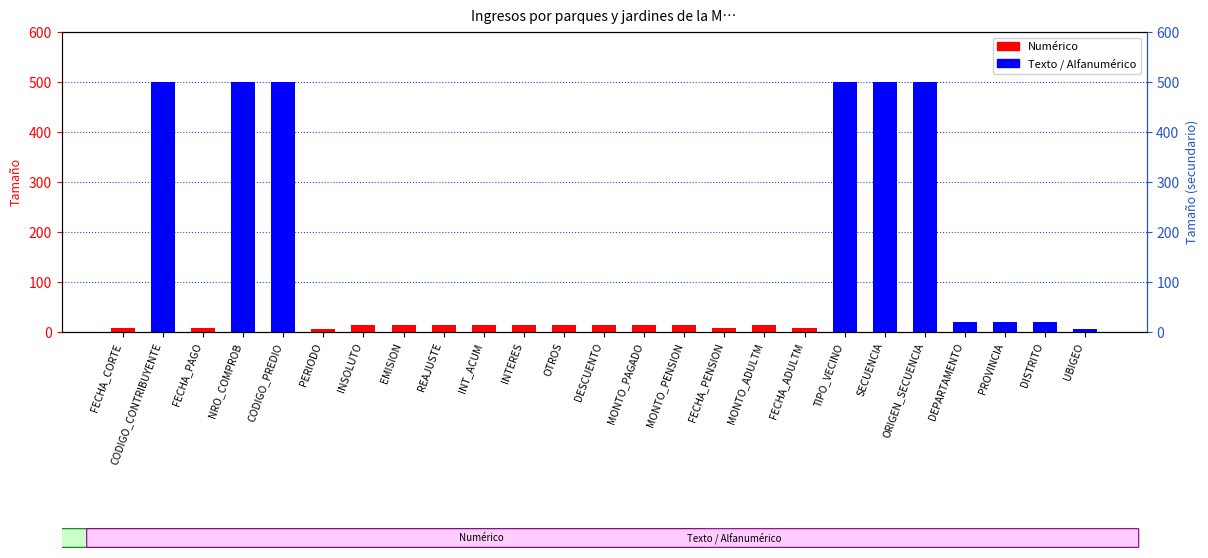

List the labels in order of value, largest first.

CODIGO_CONTRIBUYENTE, NRO_COMPROB, CODIGO_PREDIO, TIPO_VECINO, SECUENCIA, ORIGEN_SECUENCIA, DEPARTAMENTO, PROVINCIA, DISTRITO, INSOLUTO, EMISION, REAJUSTE, INT_ACUM, INTERES, OTROS, DESCUENTO, MONTO_PAGADO, MONTO_PENSION, MONTO_ADULTM, FECHA_CORTE, FECHA_PAGO, FECHA_PENSION, FECHA_ADULTM, PERIODO, UBIGEO